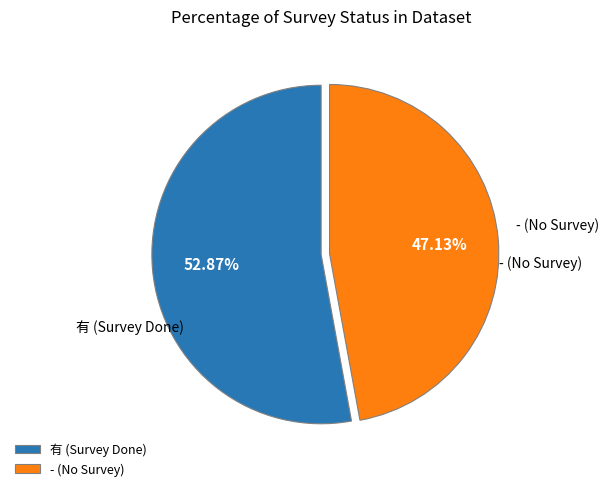

Does 有 account for over 50% of the chart?

Yes